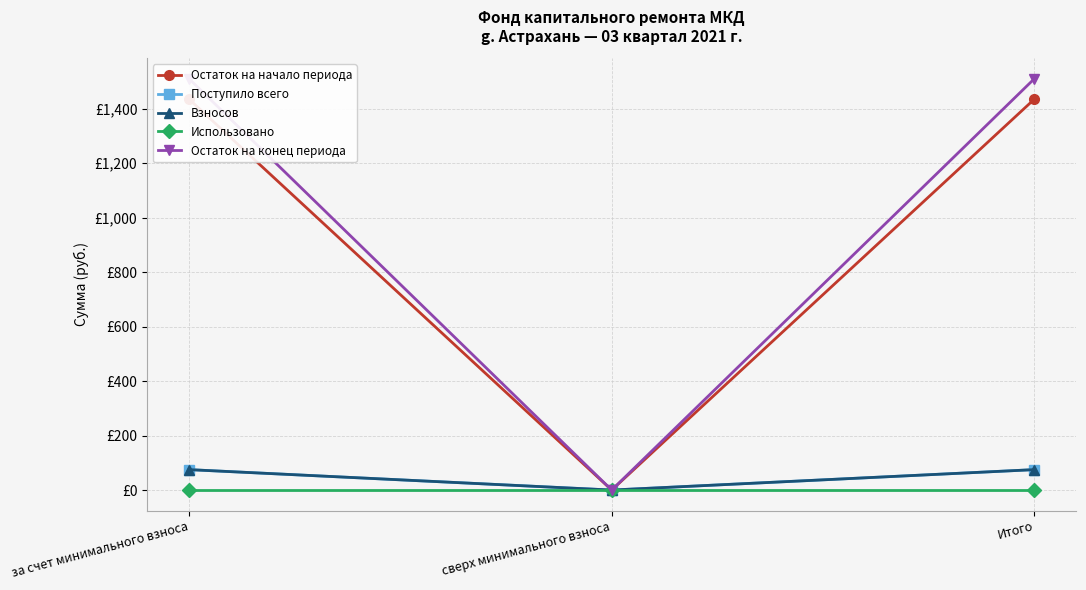

What is the label of the 2nd point from the left?

сверх минимального взноса